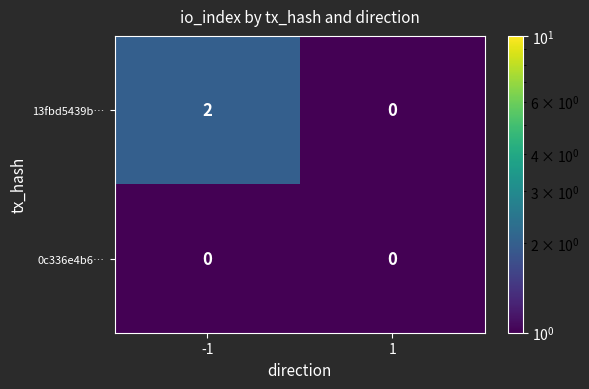

The value of 13fbd5439b… at 1 is 1. True or false?

False